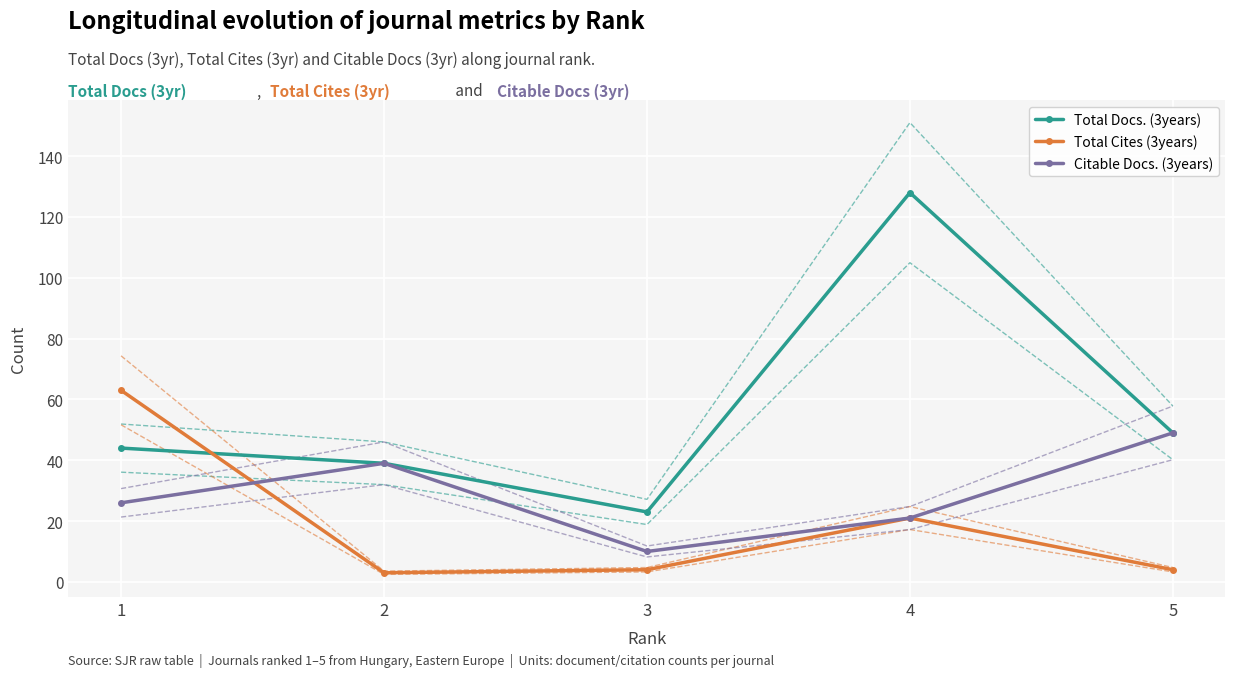

What is the difference between the Citable Docs. (3years) values at 5 and 1?

23